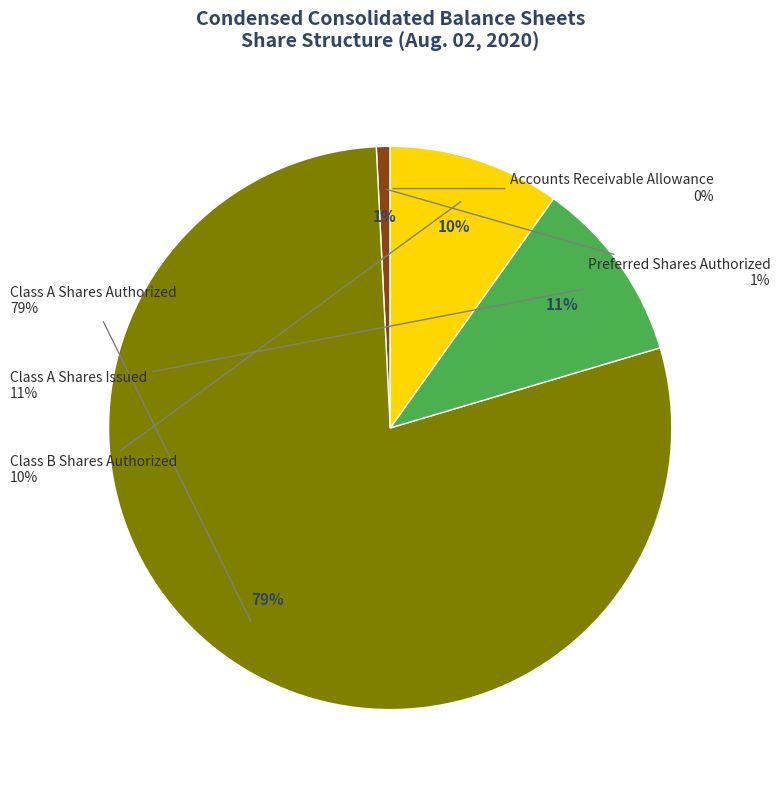

What percentage is NOT represented by Class B Shares Authorized?

90.1%